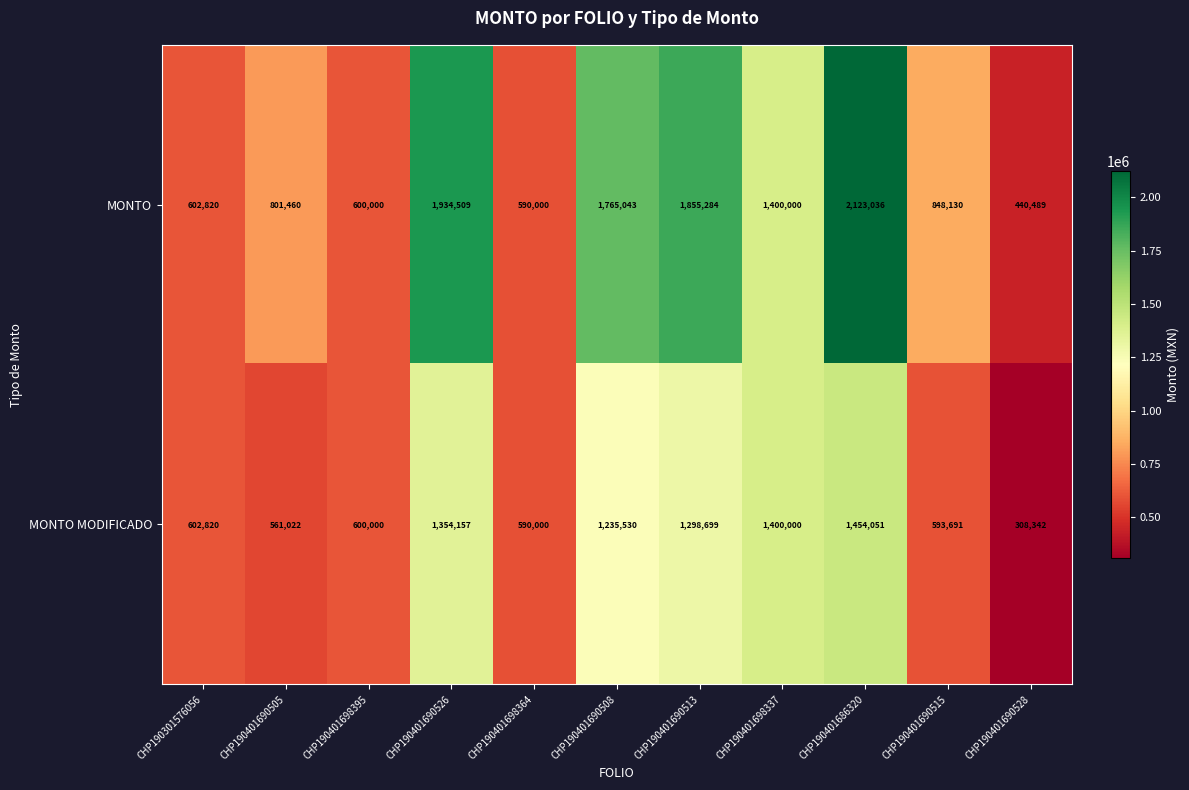

What is the highest value of the MONTO MODIFICADO series?

1454051